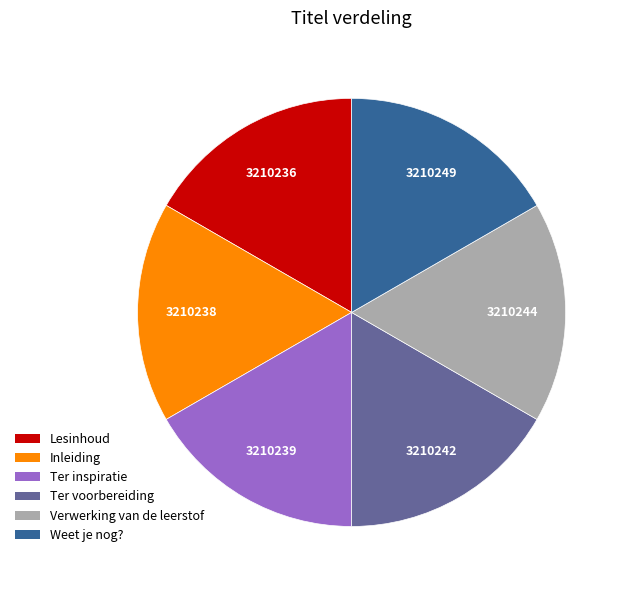

Does Ter inspiratie represent more than half of the total?

No